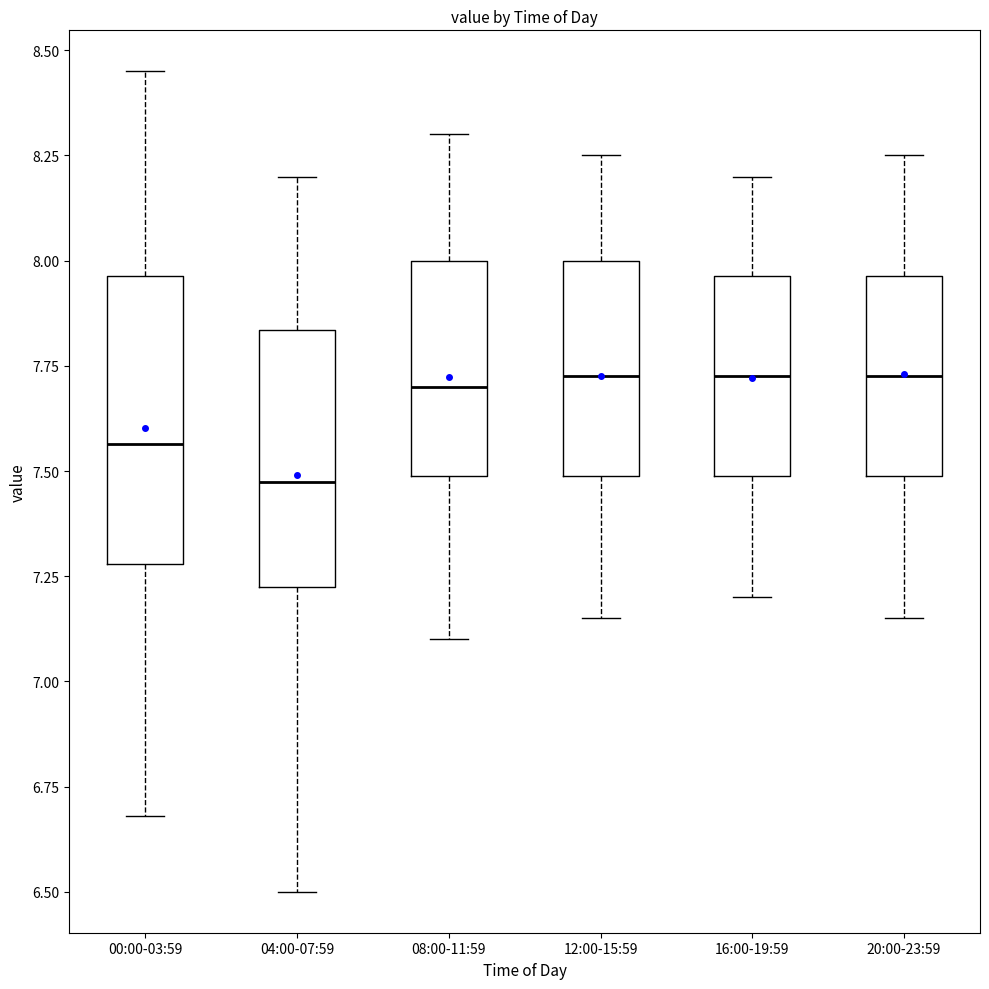

Which box is the tallest, from its lower edge to its upper edge?

00:00-03:59